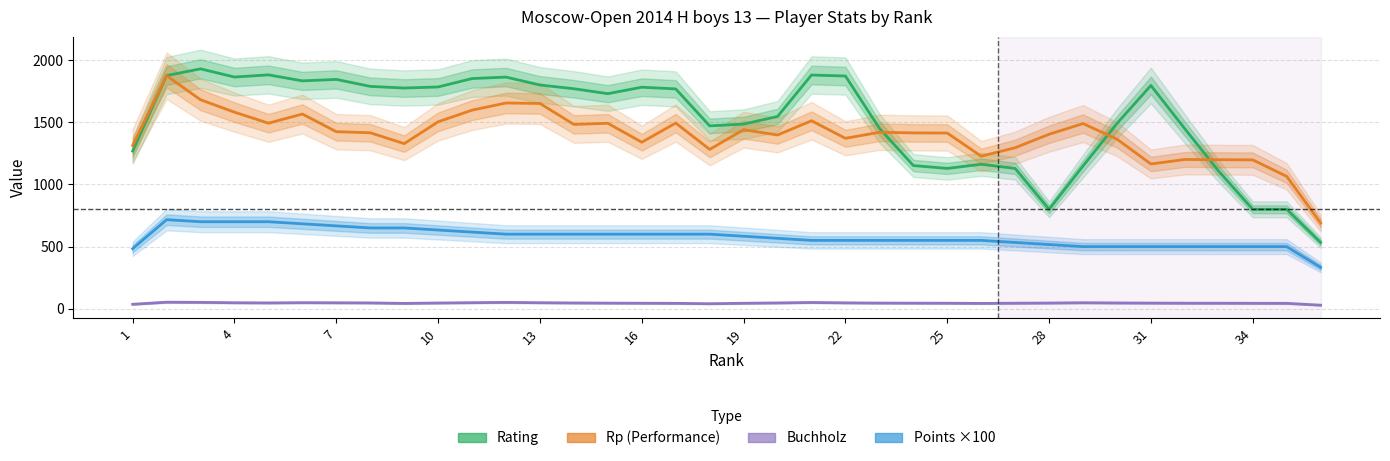

What is the minimum value shown in the chart?

29.0